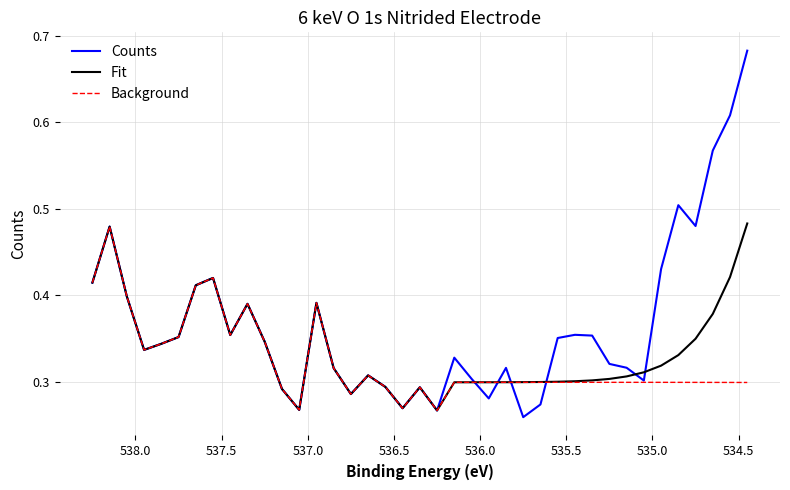

How many interior local peaks does the Fit series have?

6